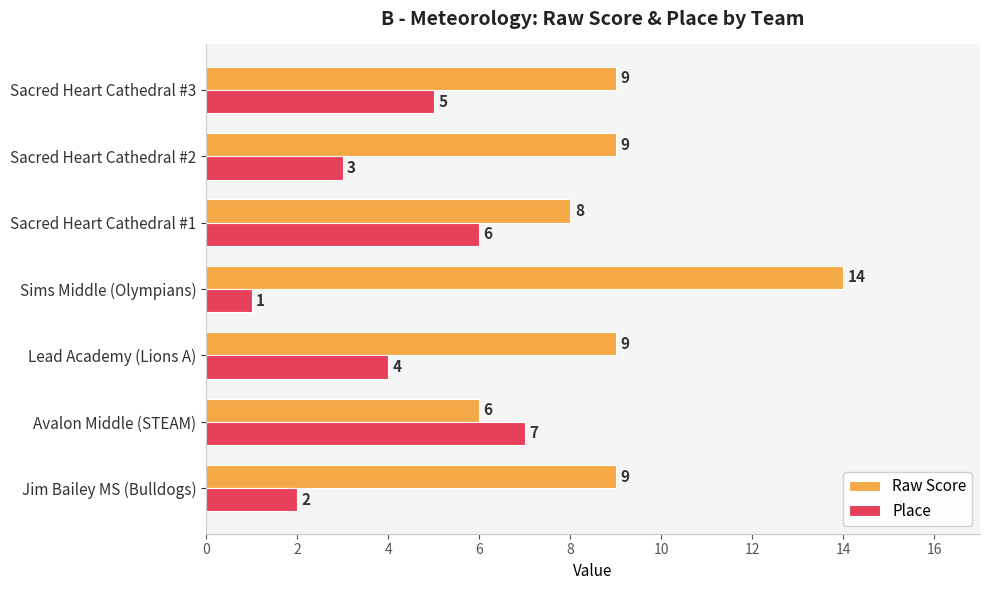

Is it true that Place equals 3 at Sacred Heart Cathedral #1?

False